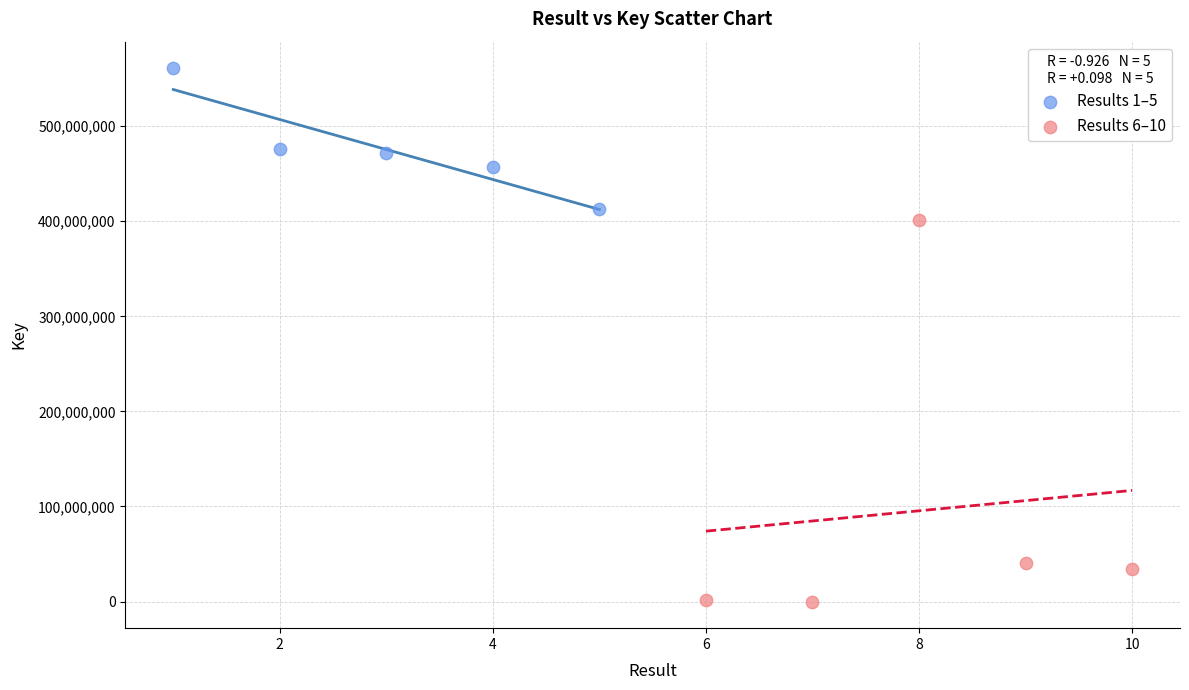

Which series contains the lowest Y value?

Results 6–10